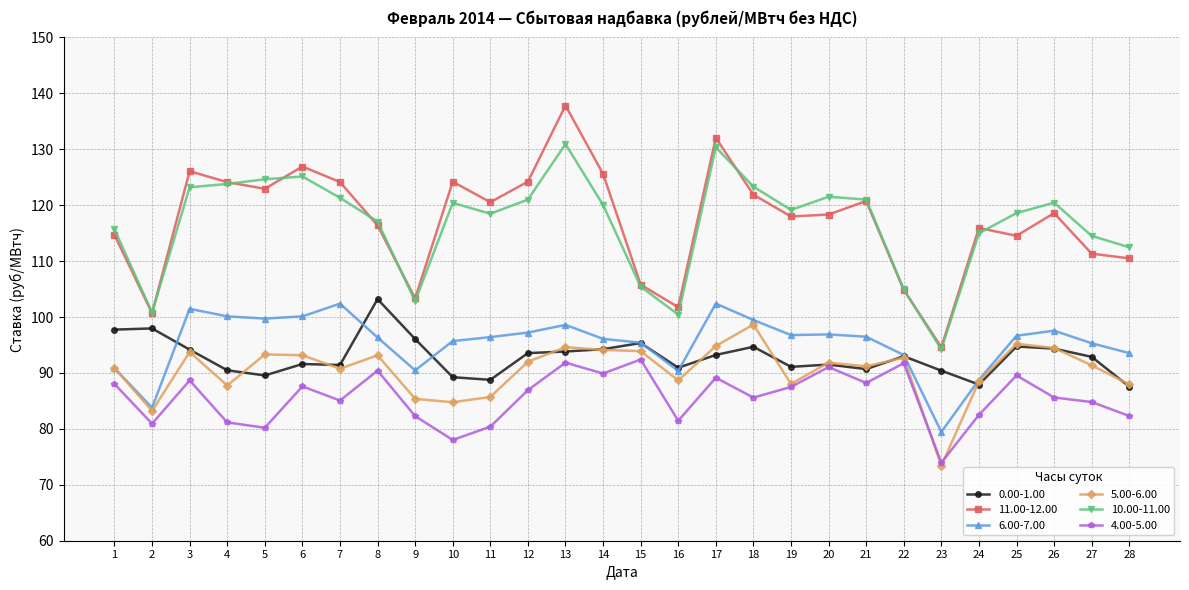

Is the value of 0.00-1.00 at 15 greater than the value of 11.00-12.00 at 11?

No